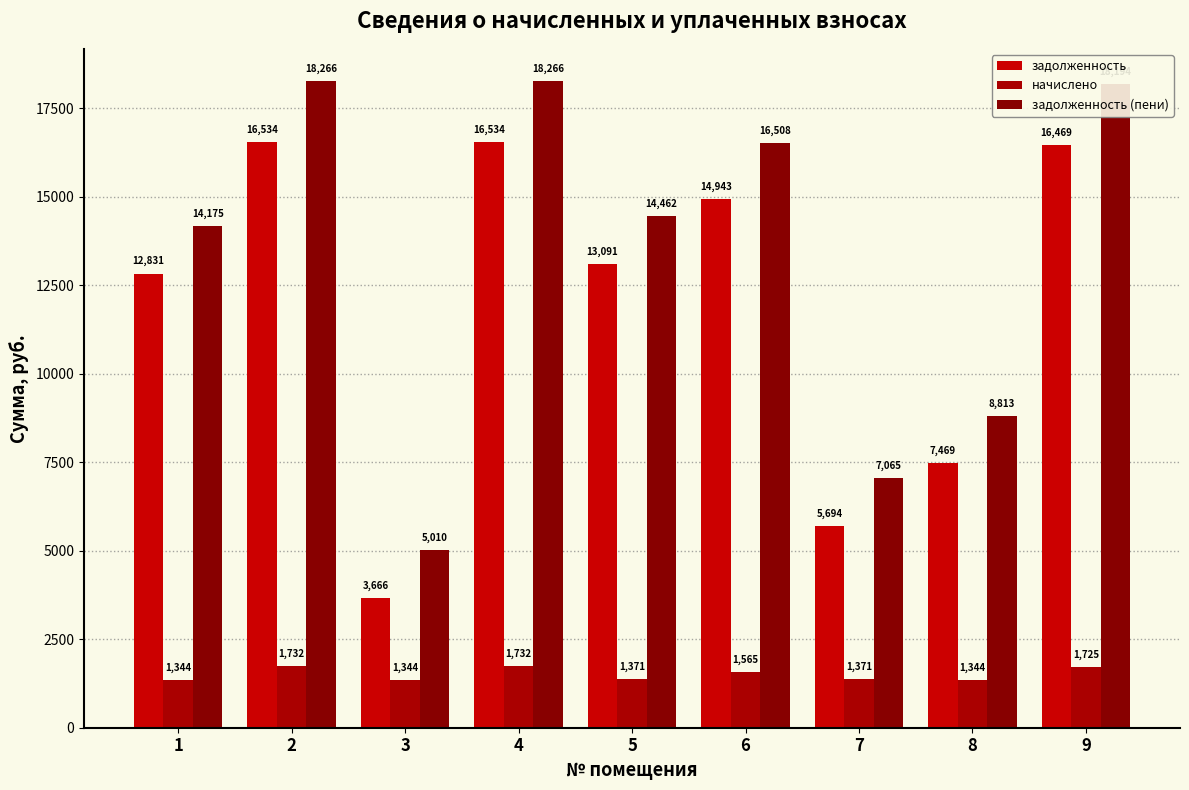

How many categories are shown in the chart?

9